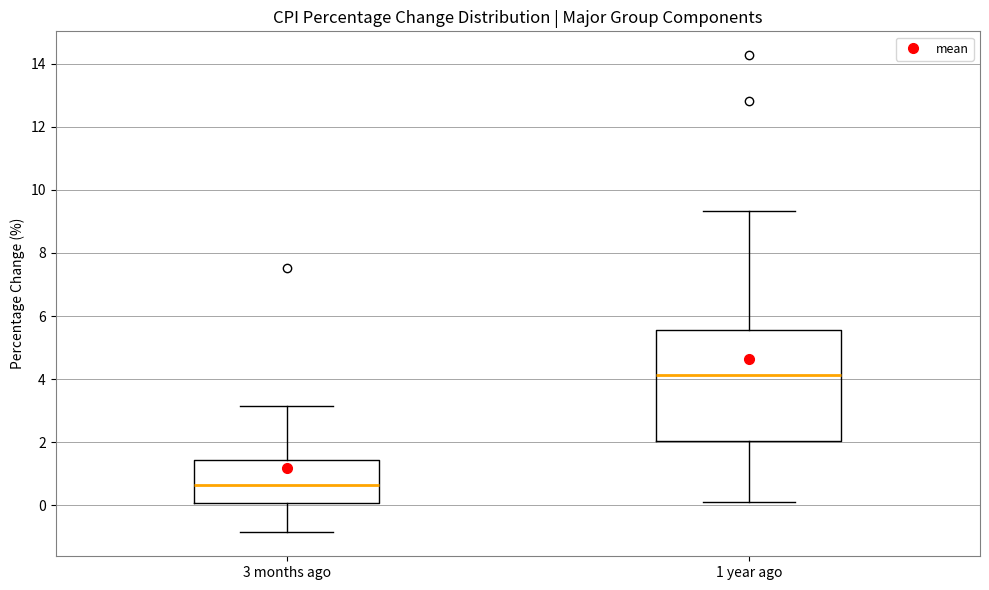

Reading left to right, read every box against the y-axis: the position of its median line, the range the box covers, and the ends of its whiskers. The values are not printed on the chart, so give them approximately, as read against the axis.

3 months ago: median 0.6, box 0.0 to 1.4, whiskers -0.8 to 3.2
1 year ago: median 4.2, box 2.0 to 5.6, whiskers 0.2 to 9.4